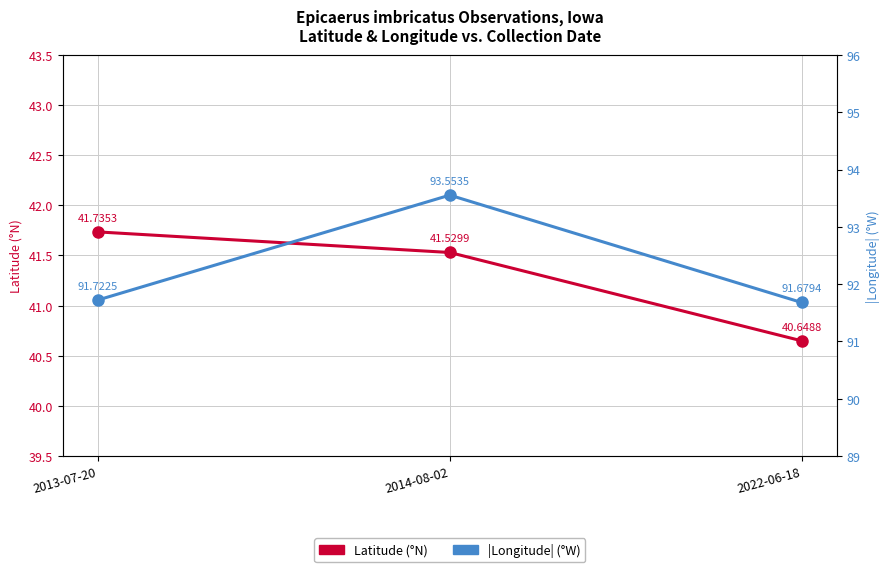

Reading left to right, list all the values displayed in this chart.

Latitude: 2013-07-20=41.7	2014-08-02=41.5	2022-06-18=40.6
|Longitude|: 2013-07-20=91.7	2014-08-02=93.6	2022-06-18=91.7